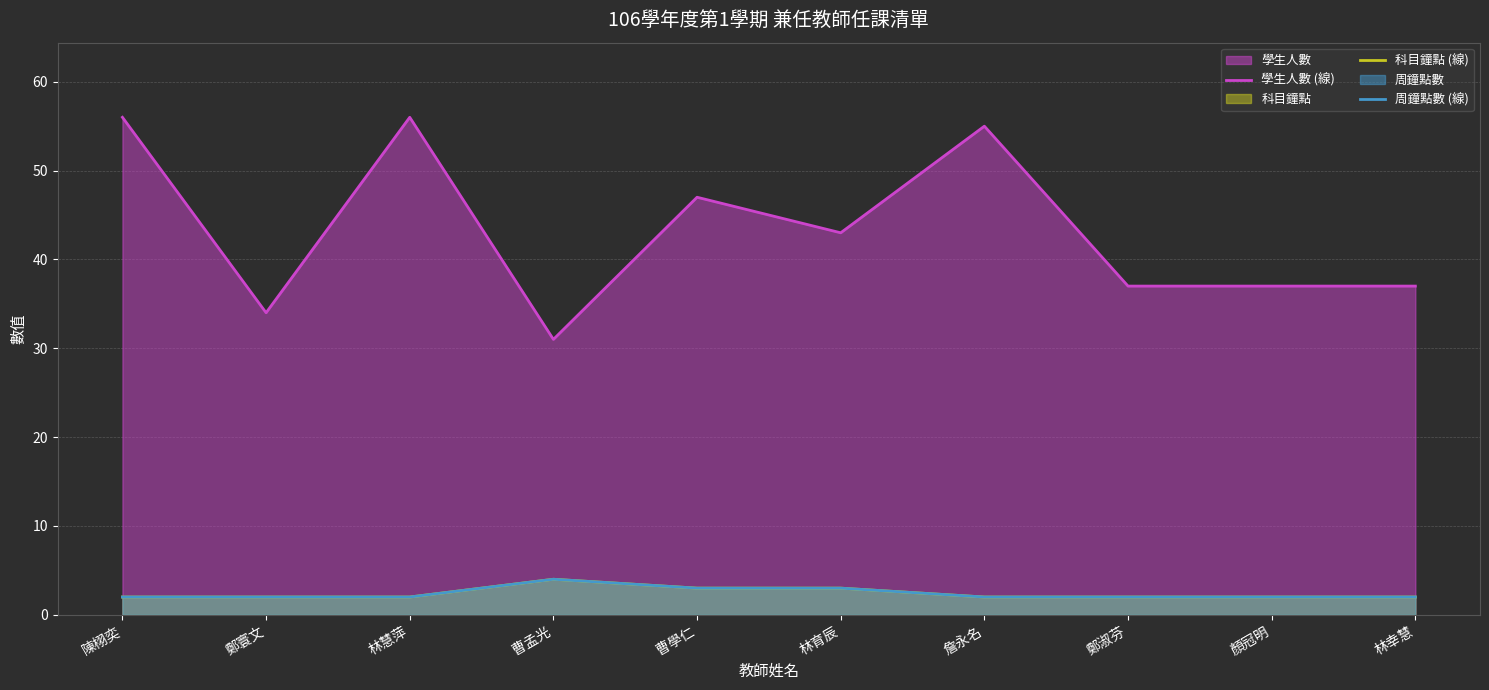

At which label does 學生人數 (線) first exceed 43?

陳栩奕